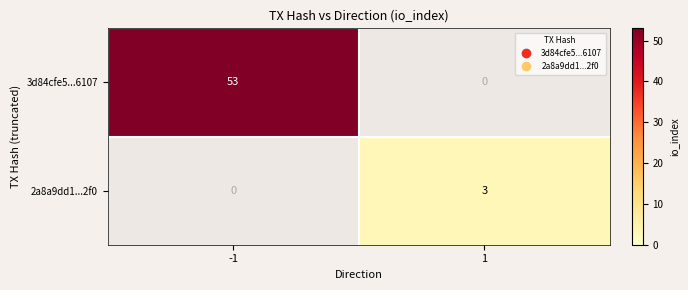

What is the spread (max minus min) of values at 1?

3